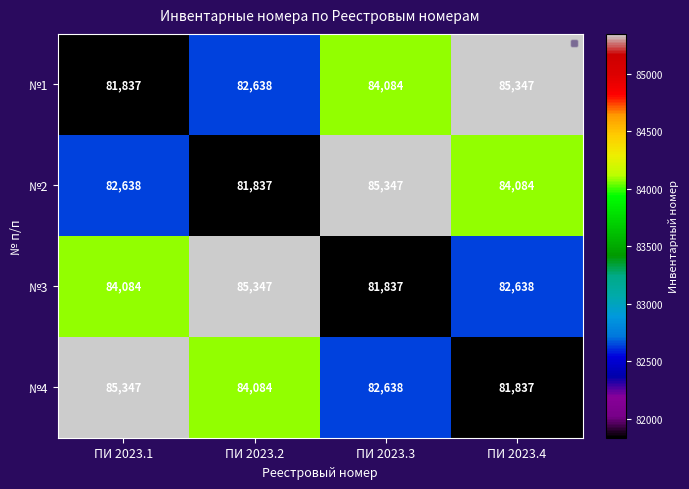

Rank the categories by №4 value from lowest to highest.

ПИ 2023.4, ПИ 2023.3, ПИ 2023.2, ПИ 2023.1